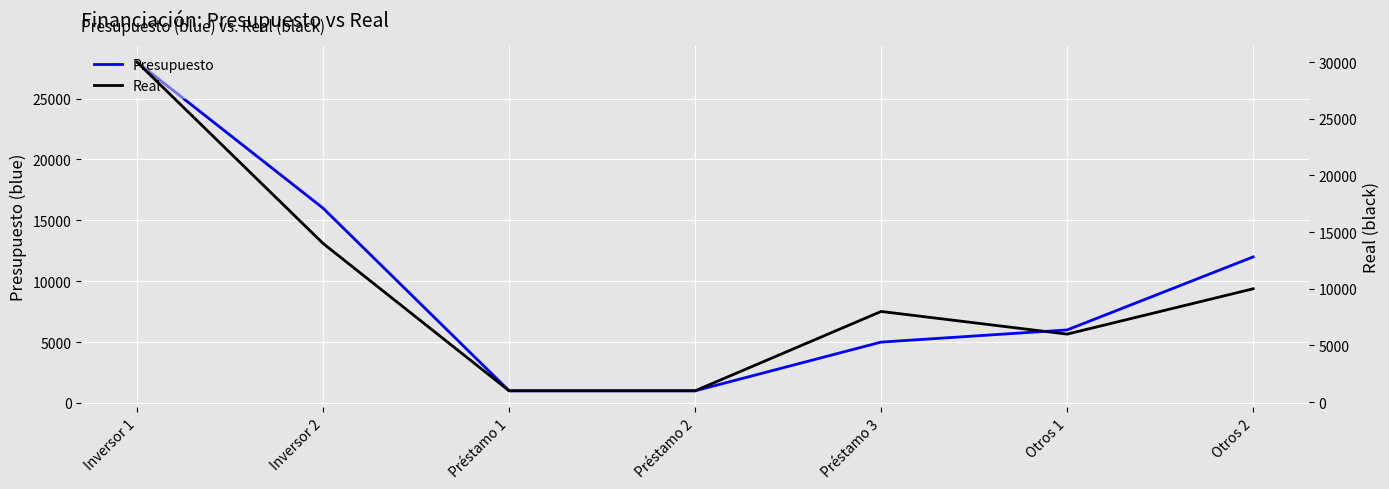

At which label does Real first exceed 8000?

Inversor 1